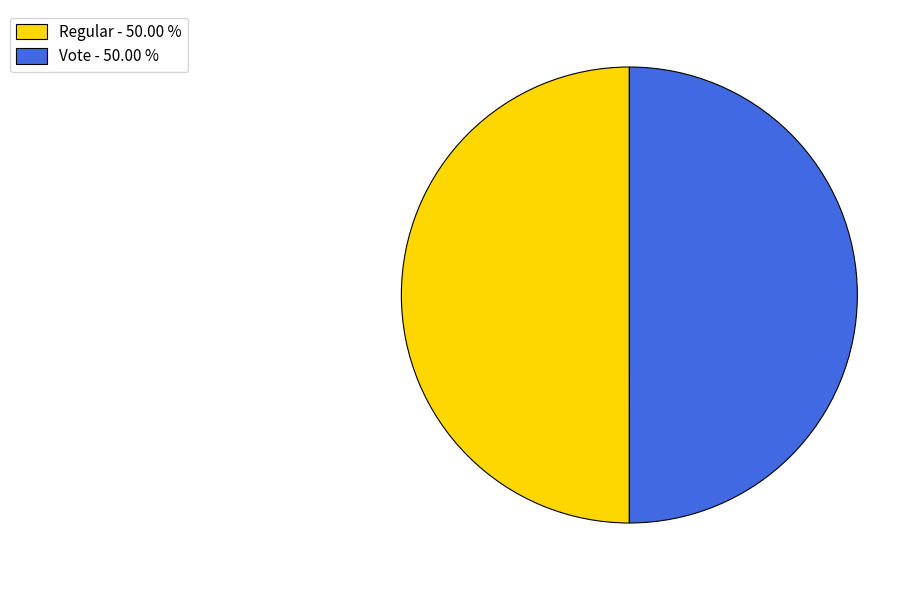

What is the ratio of the value at Vote - 50.00 % to the value at Regular - 50.00 %?

1.0